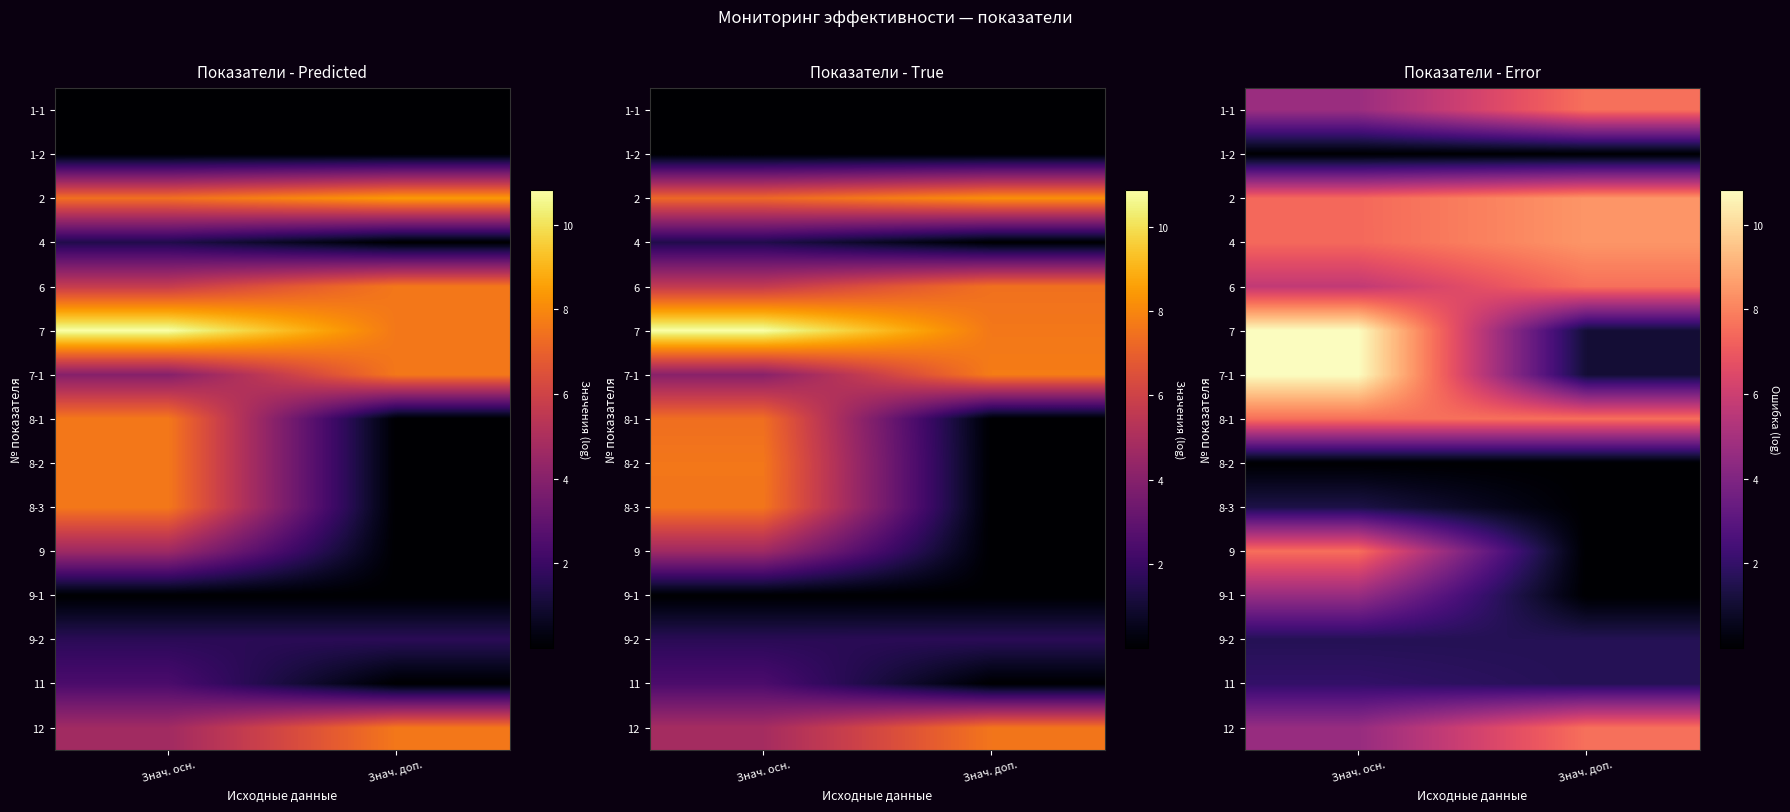

How many series are shown in this chart?

15